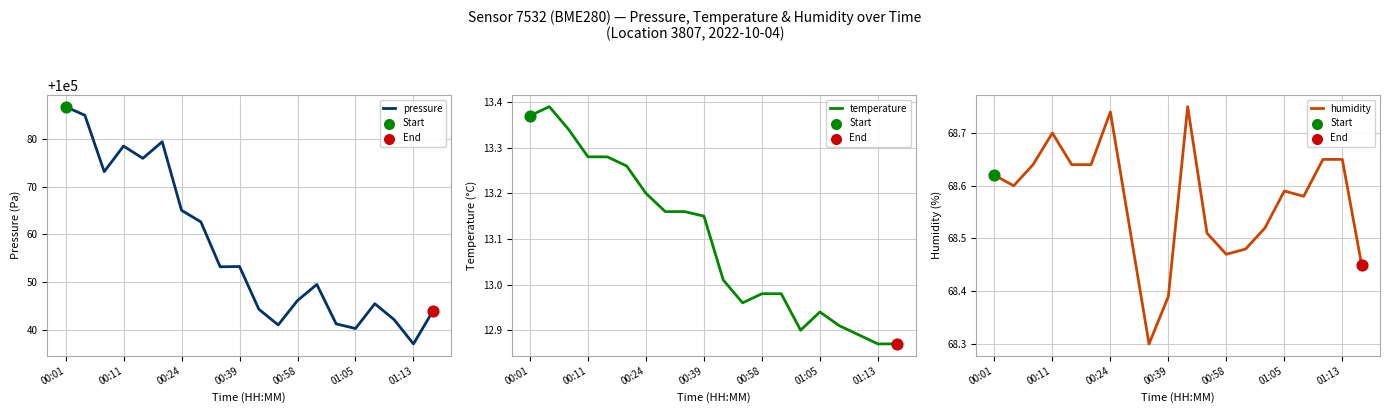

Which series has the largest Y range (max minus min)?

pressure